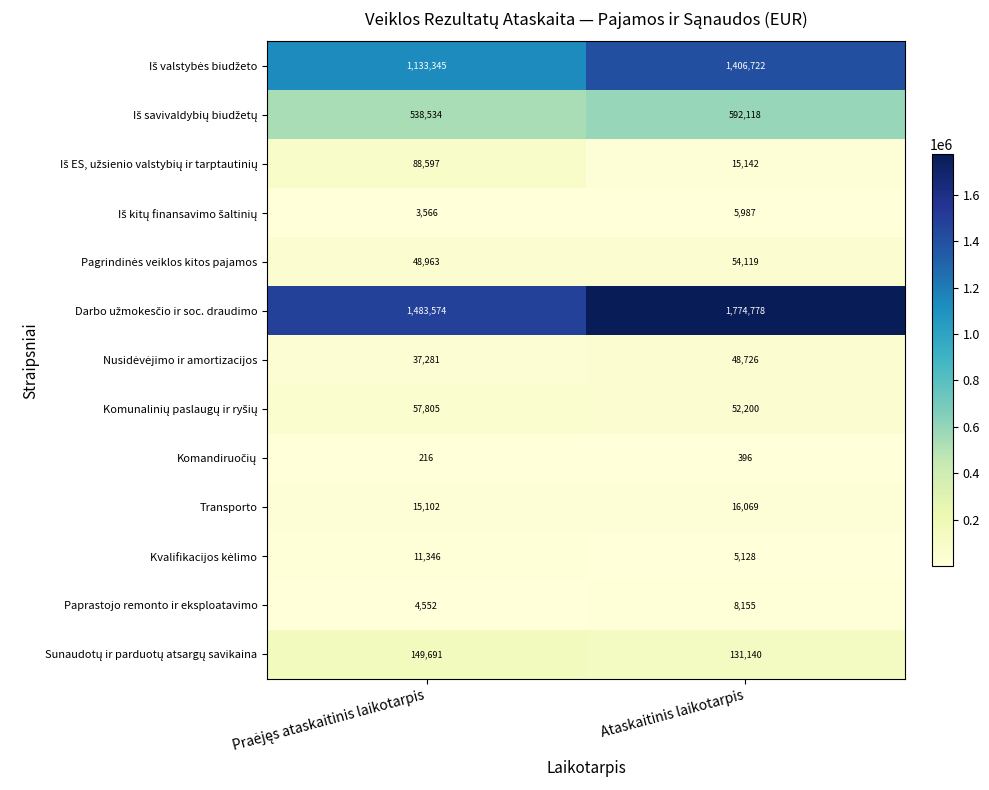

True or false: Transporto has a value of 5446 at Ataskaitinis laikotarpis.

False